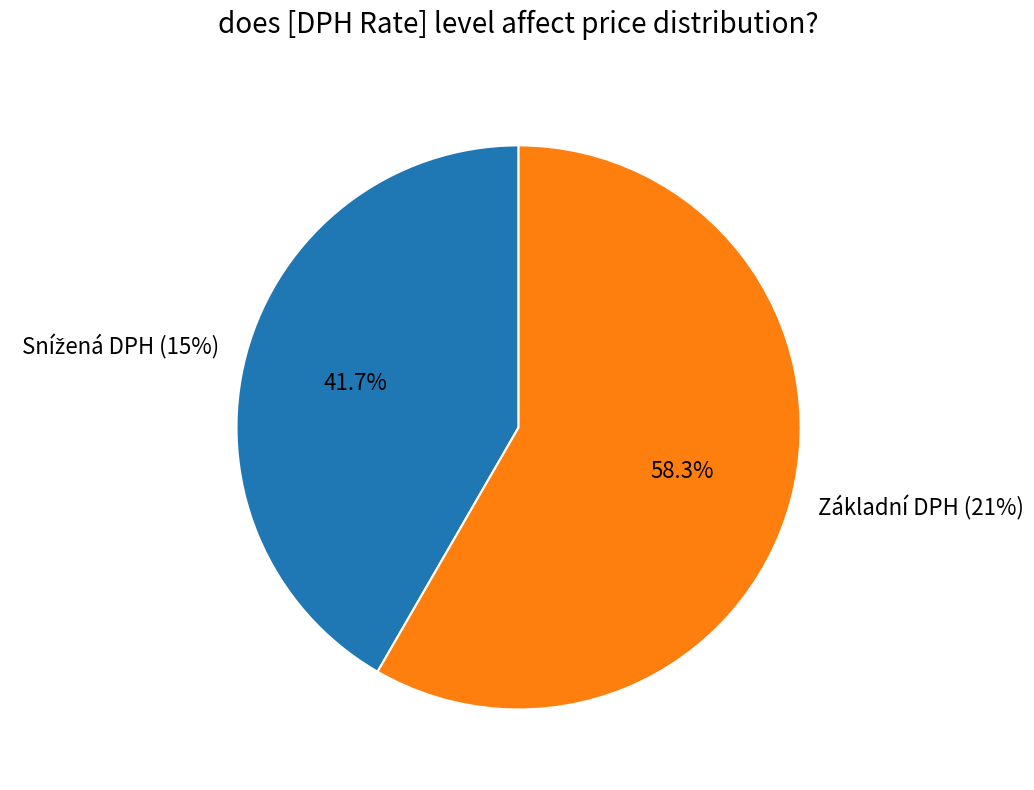

How many slices are in this pie chart?

2